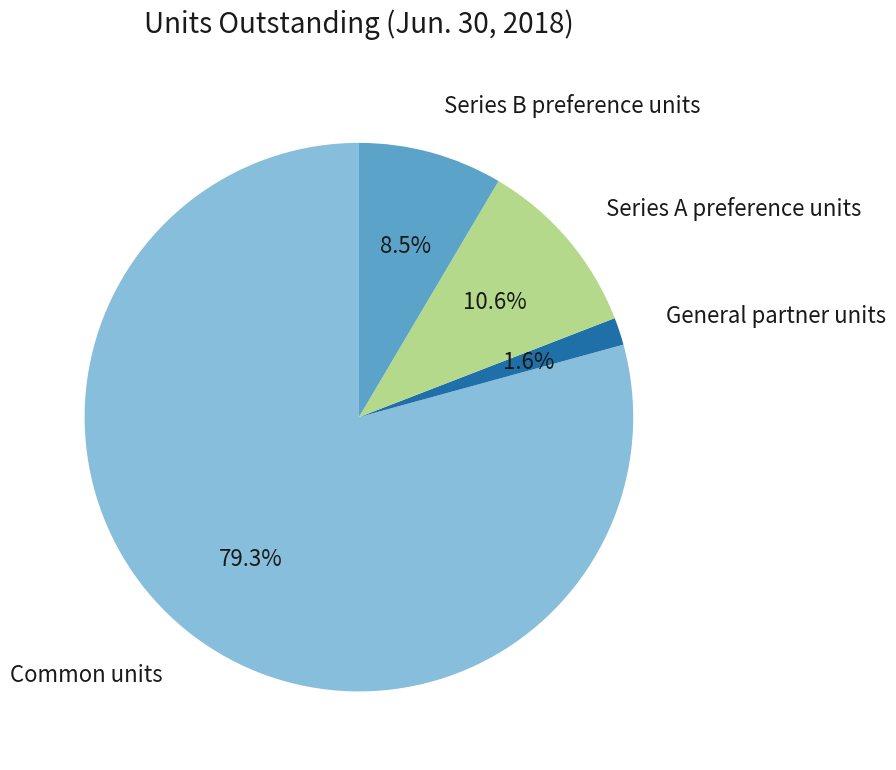

To the nearest percent, what is the difference between the largest and smallest slice percentages?

78%